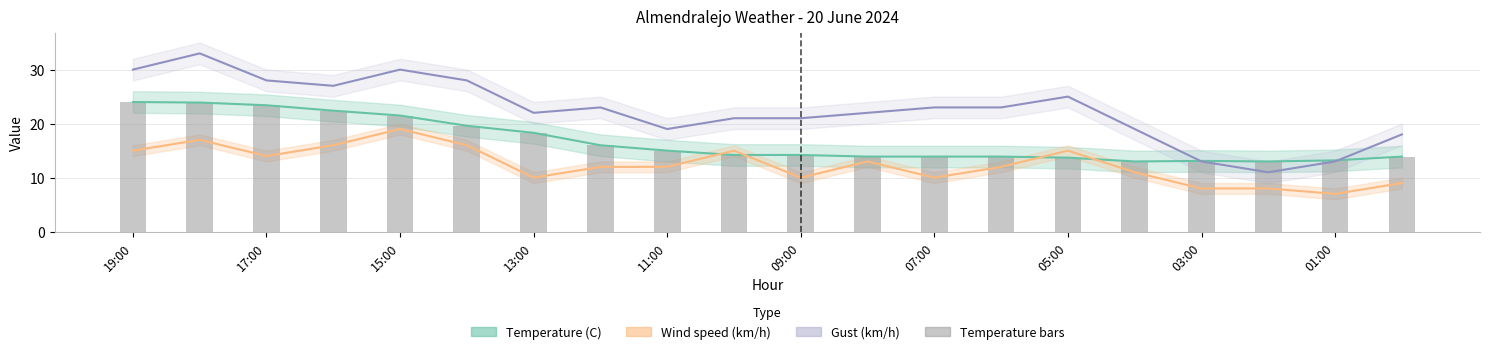

Does the chart contain any negative values?

No